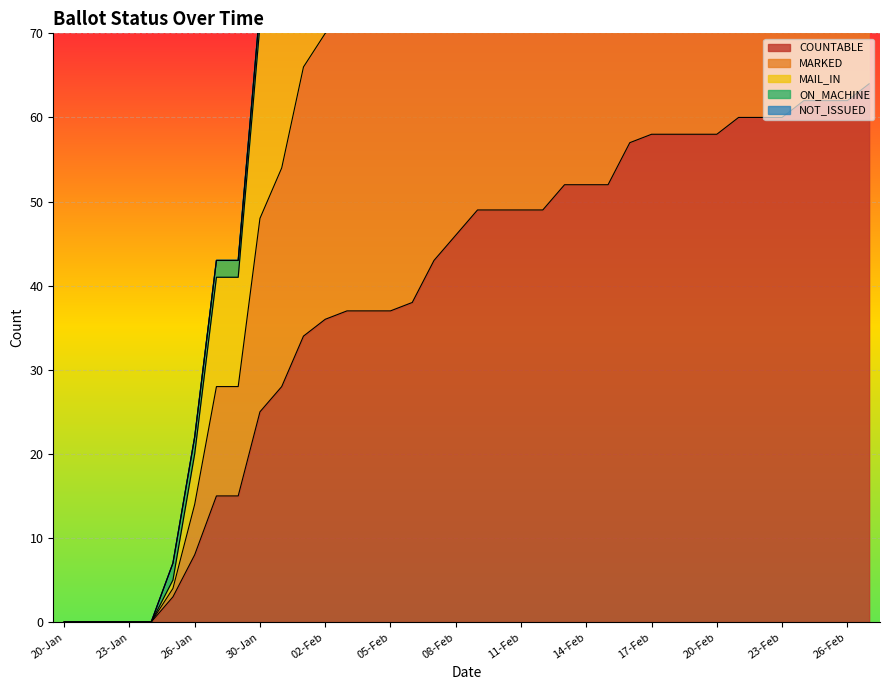

True or false: COUNTABLE and MAIL_IN intersect in this chart.

False